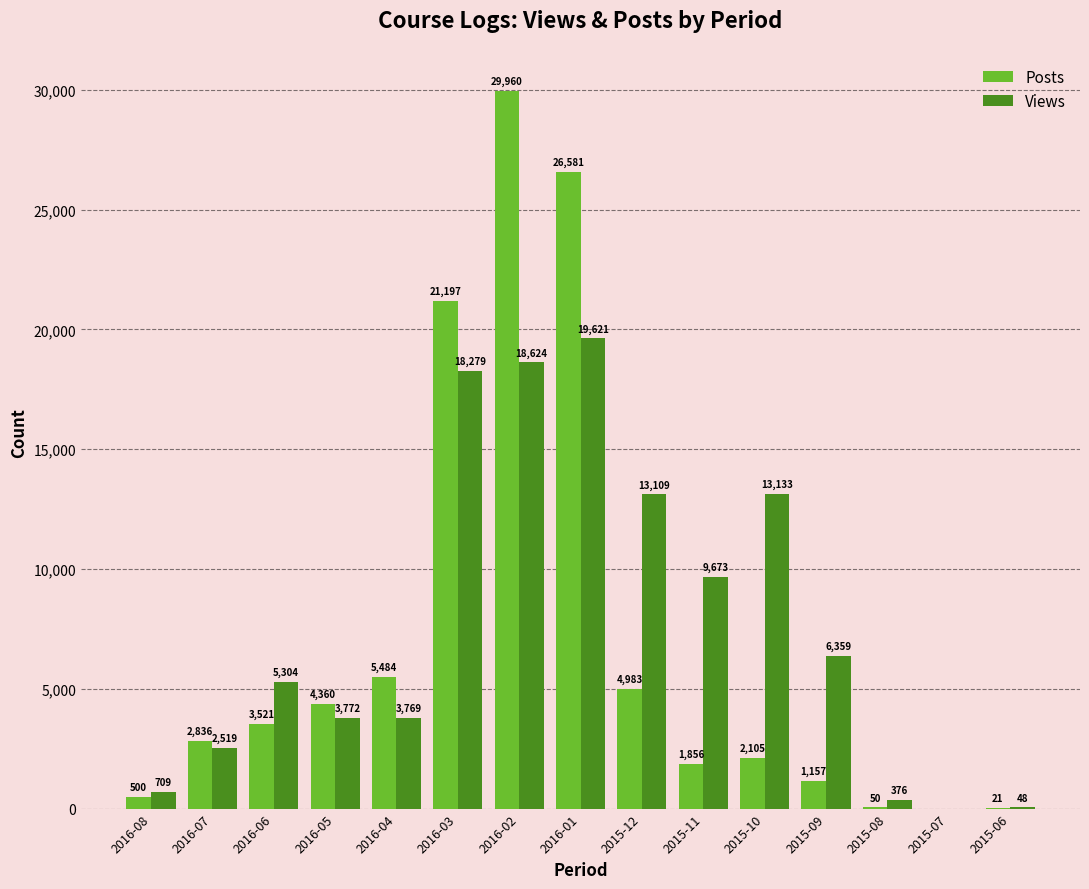

Is it true that Views equals 3772 at 2016-05?

True